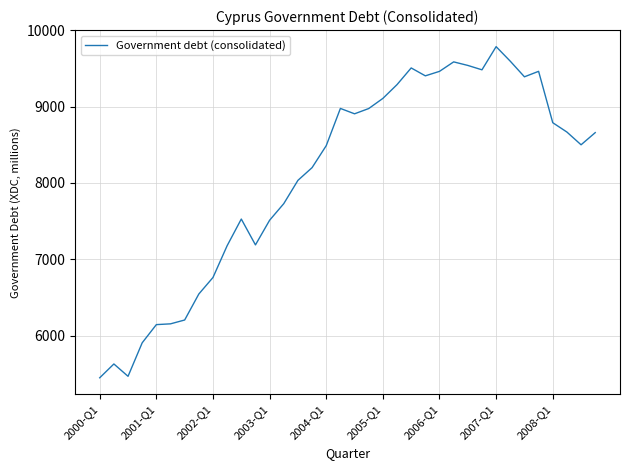

What is the smallest value displayed?

5446.9